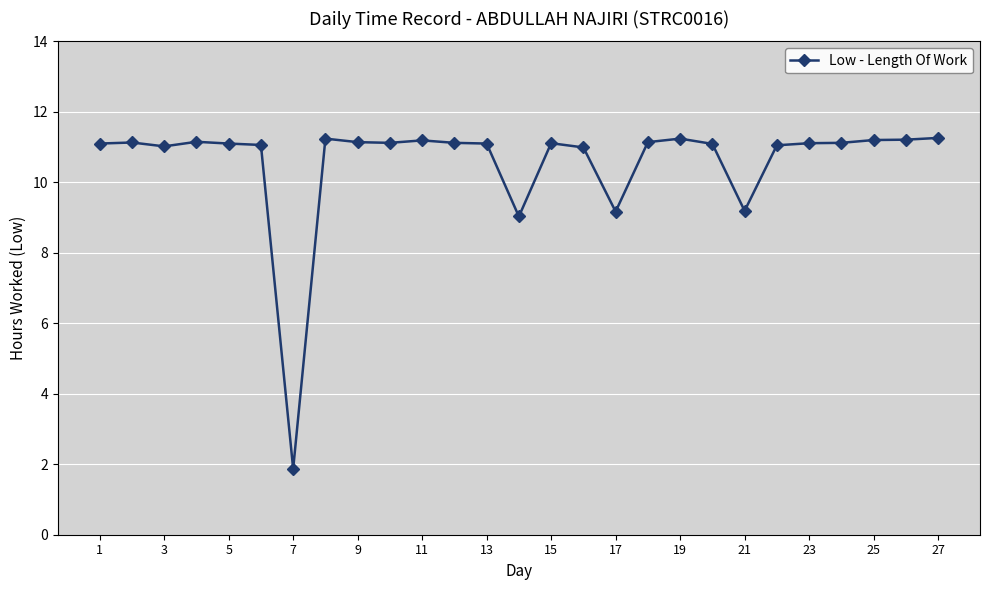

What is the smallest value displayed?

1.9